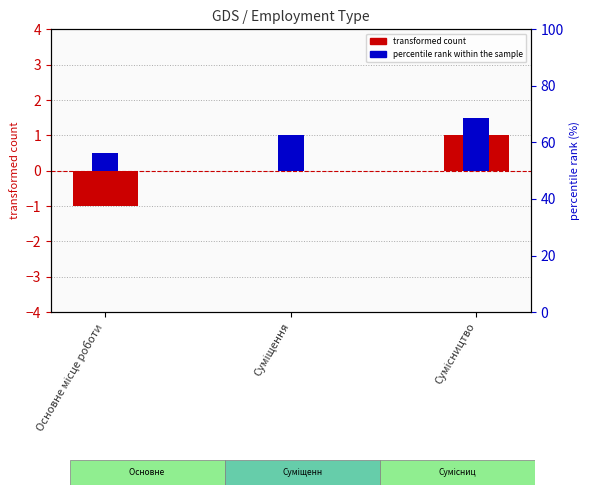

Are the bars horizontal?

No